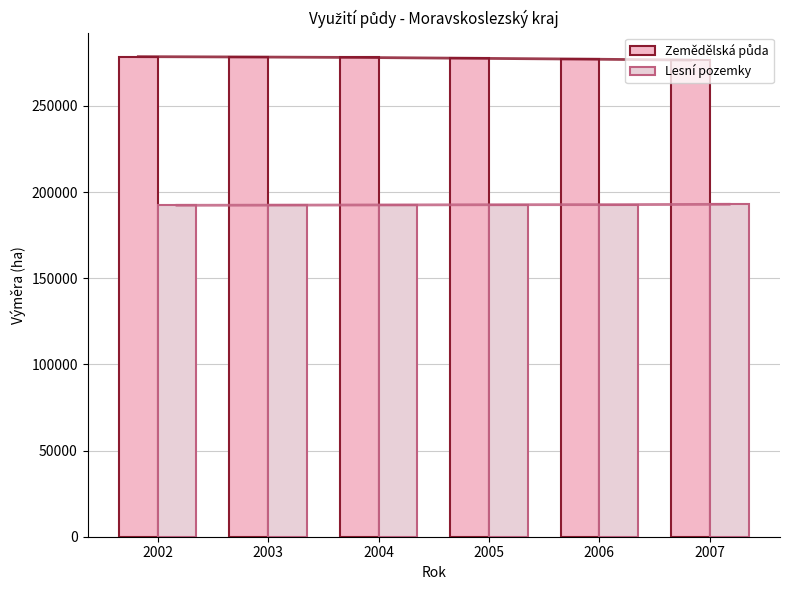

At which category is the sum across all series the highest?

2002